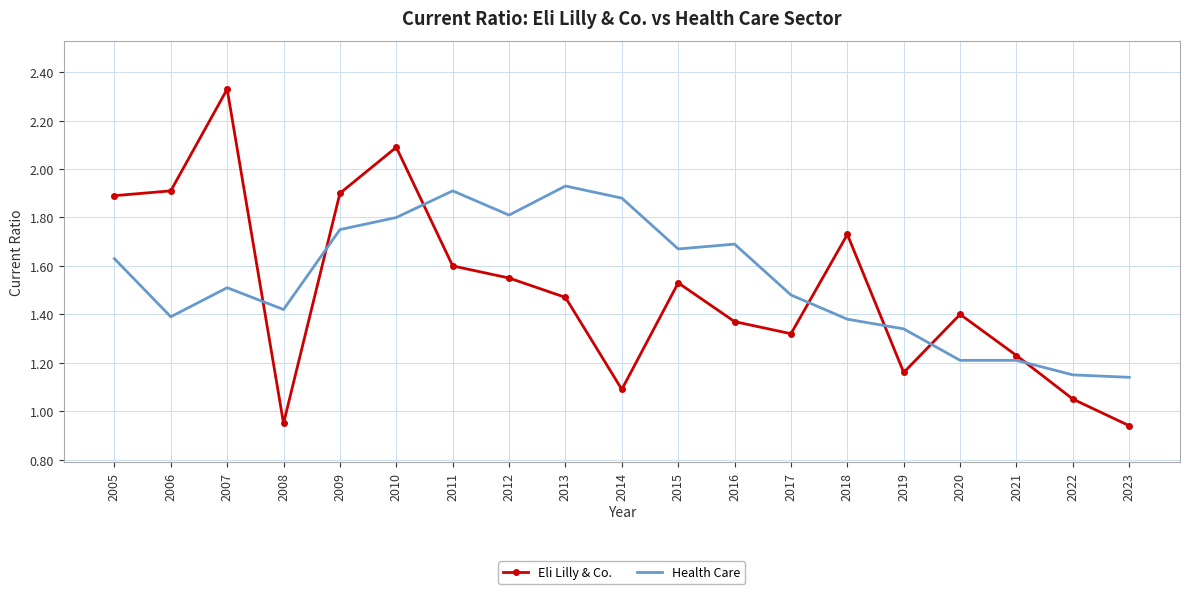

What is the spread (max minus min) of values at 2011?

0.3